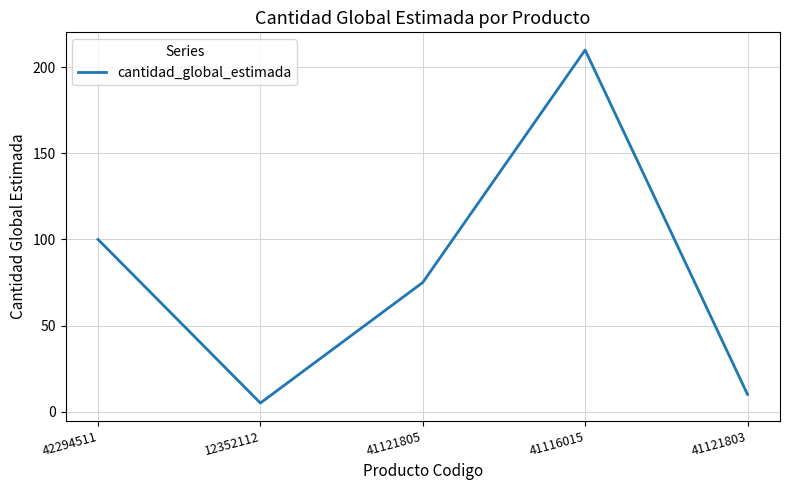

What is the approximate value at 41121805?

75